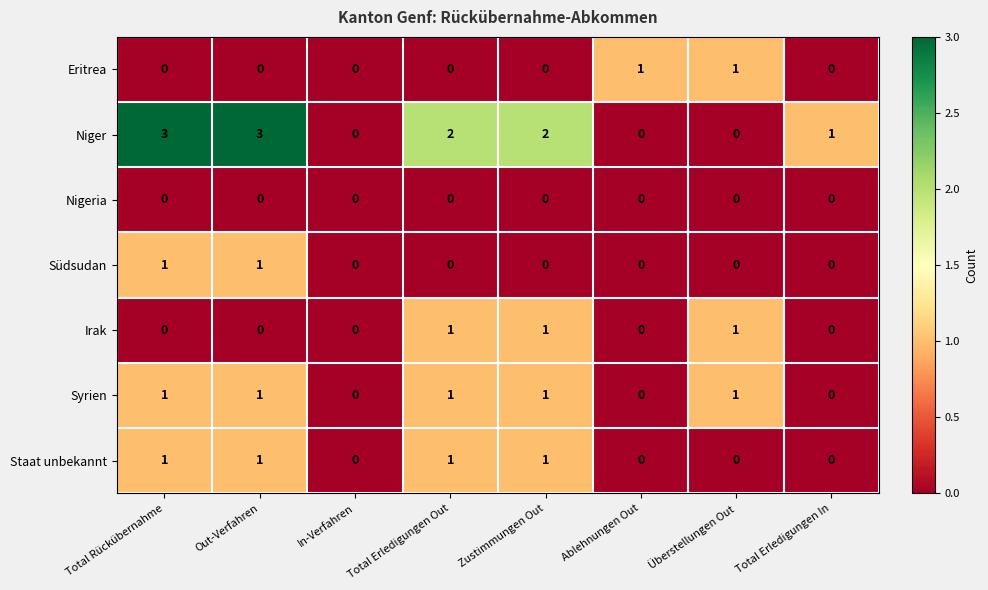

Which series has the largest range (max minus min)?

Niger